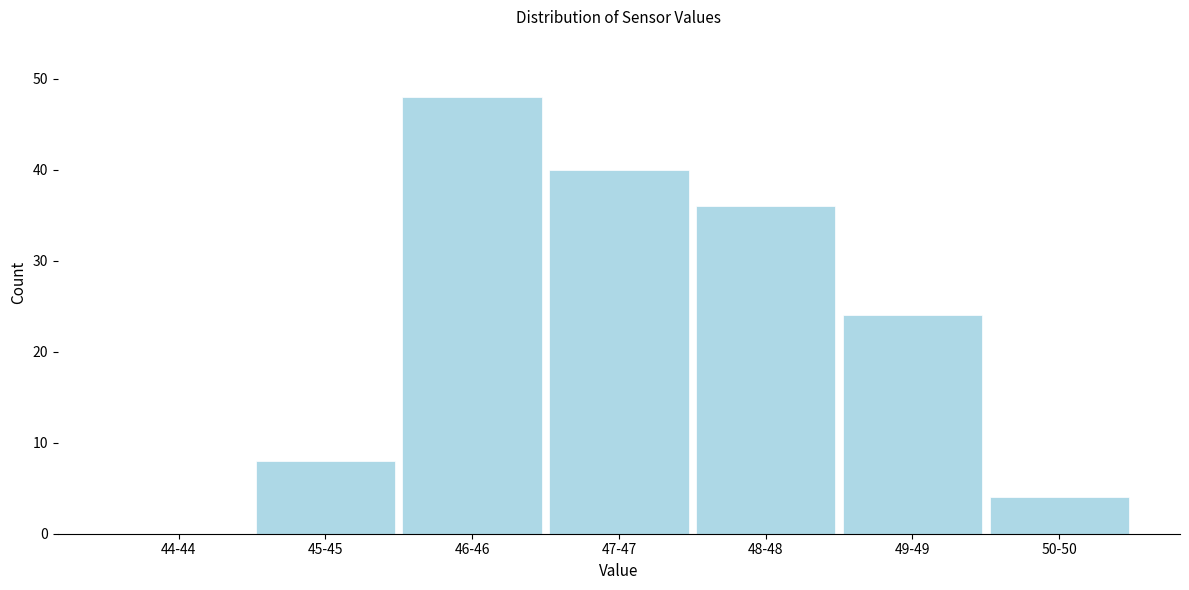

Reading right to left, list all the values displayed in this chart.

50-50=4	49-49=24	48-48=36	47-47=40	46-46=48	45-45=8	44-44=0